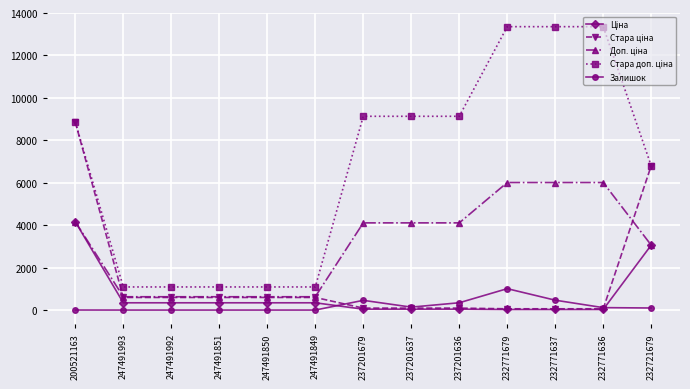

At which category is the sum across all series the highest?

200521163